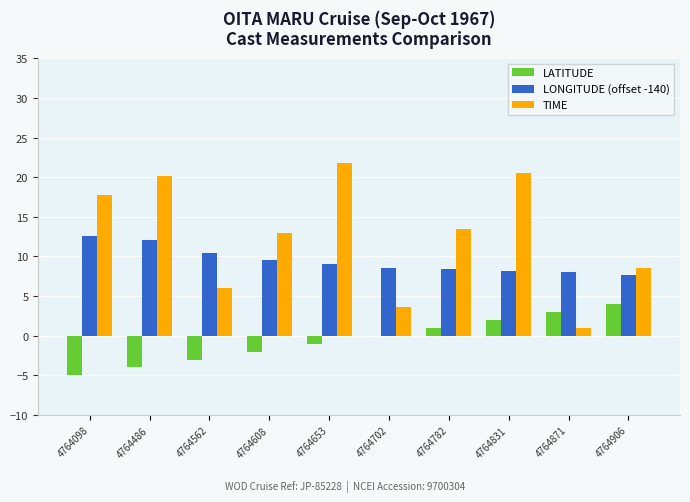

Where is TIME nearest to the value 11?

4764608